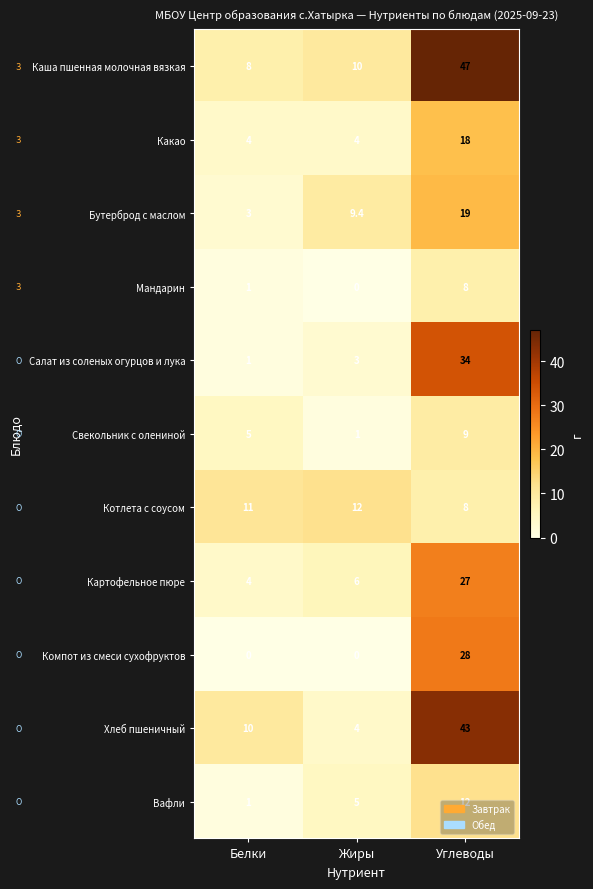

What is the spread (max minus min) of values at Углеводы?

39.0